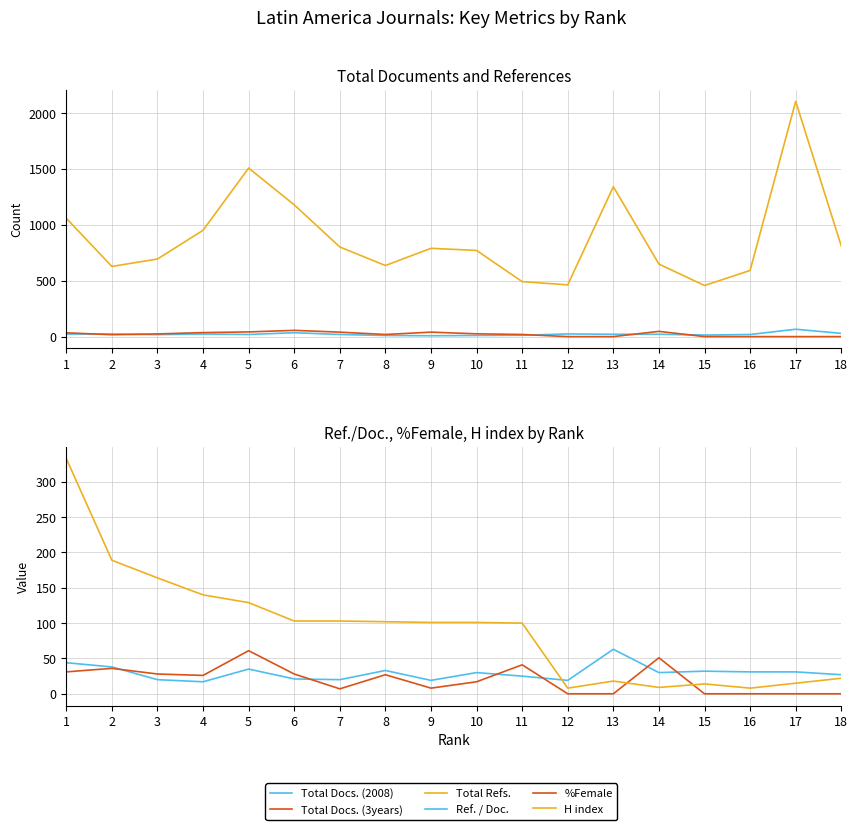

At 13, list the series in order from smallest to largest.

Total Docs. (3years), %Female, H index, Total Docs. (2008), Ref. / Doc., Total Refs.